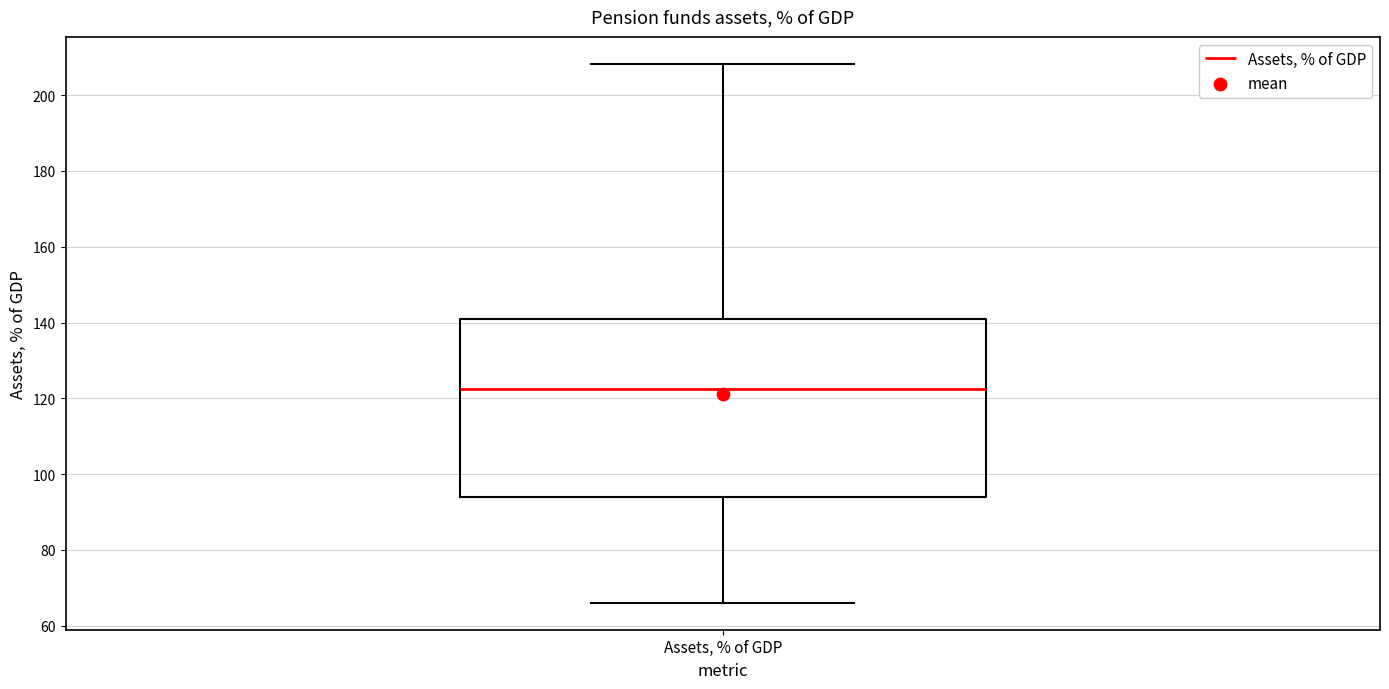

Read this box plot against the y-axis: the position of the median line, the range covered by the box, and the ends of both whiskers. The values are not printed on the chart, so give them approximately, as read against the axis.

median 122, box 94 to 140, whiskers 66 to 208